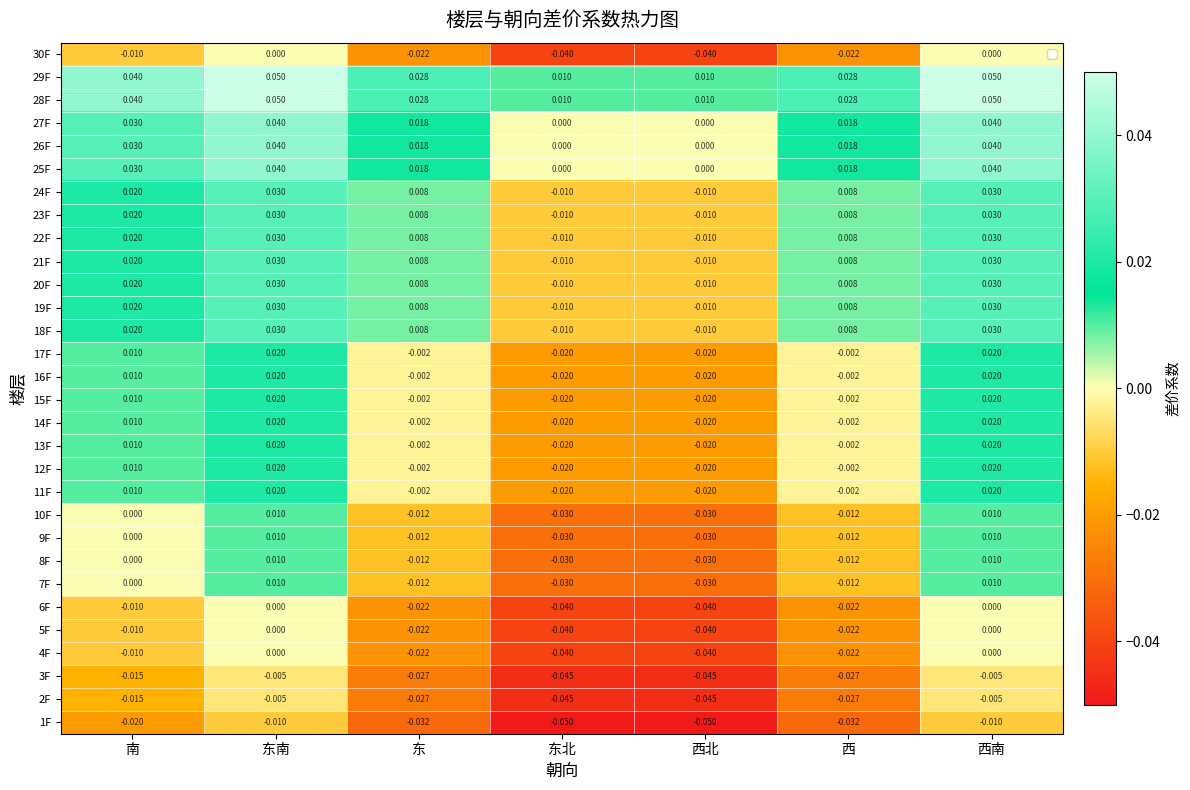

Is the value of 12F at 东南 greater than the value of 28F at 东?

No